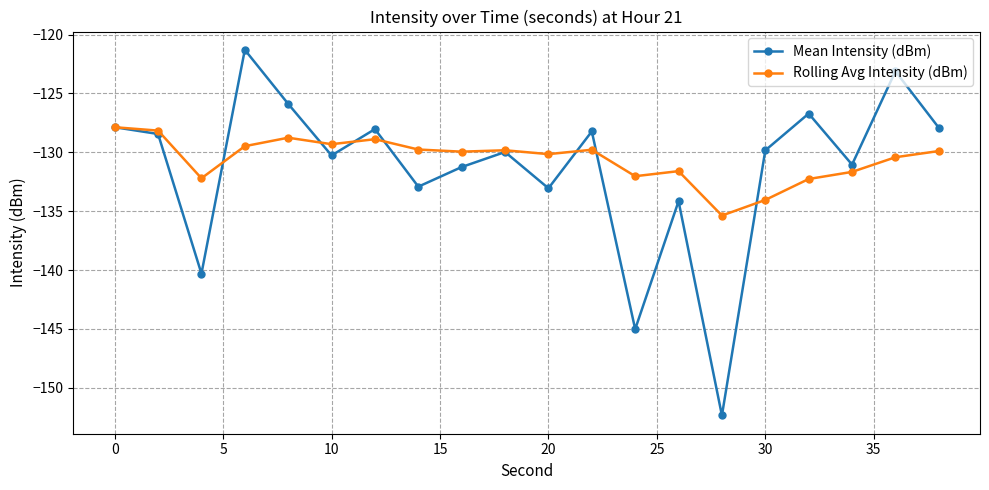

What is the maximum value for Mean Intensity (dBm)?

-121.3